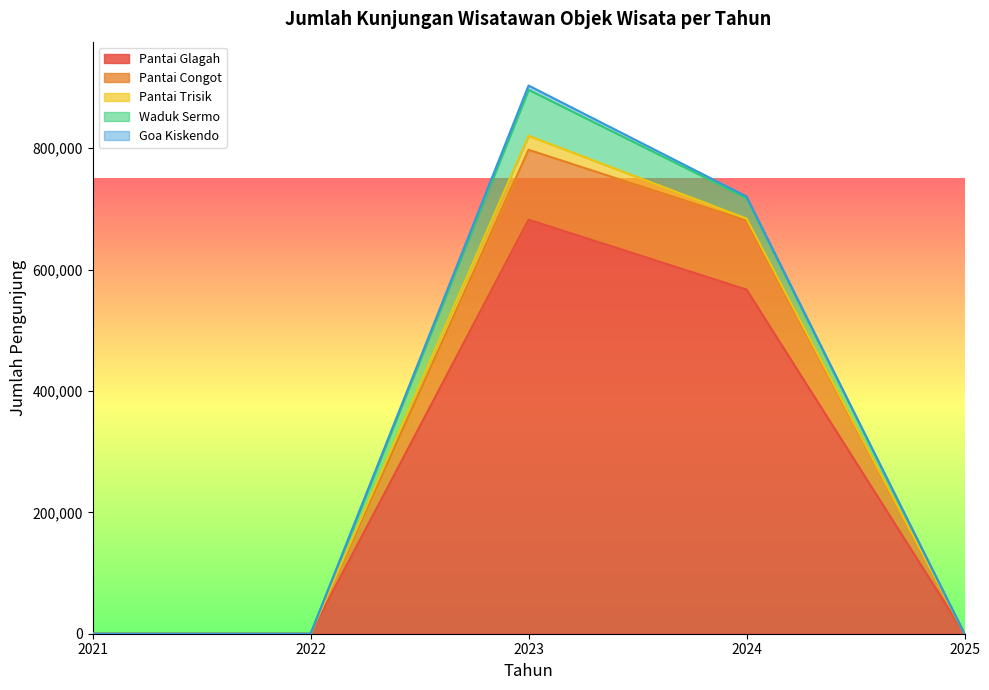

True or false: Goa Kiskendo has a value of 3303 at 2021.

False